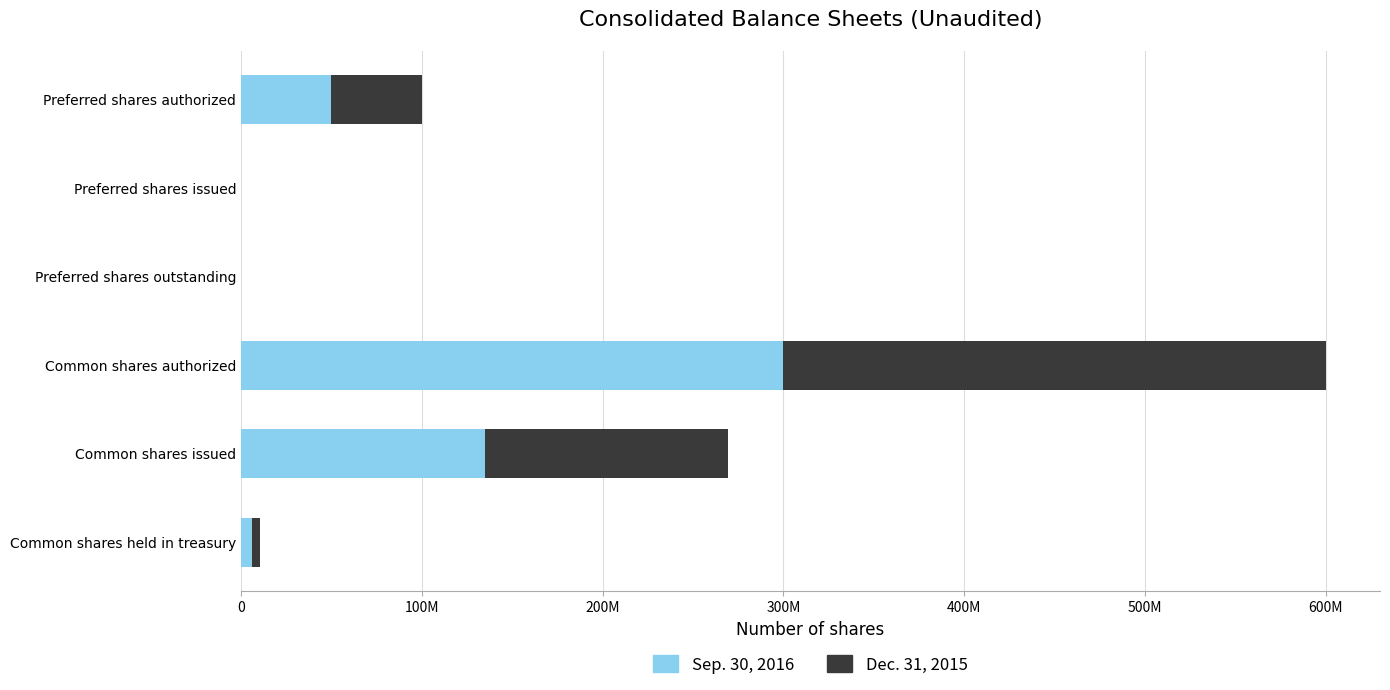

What are all the series names shown in the legend?

Sep. 30, 2016, Dec. 31, 2015